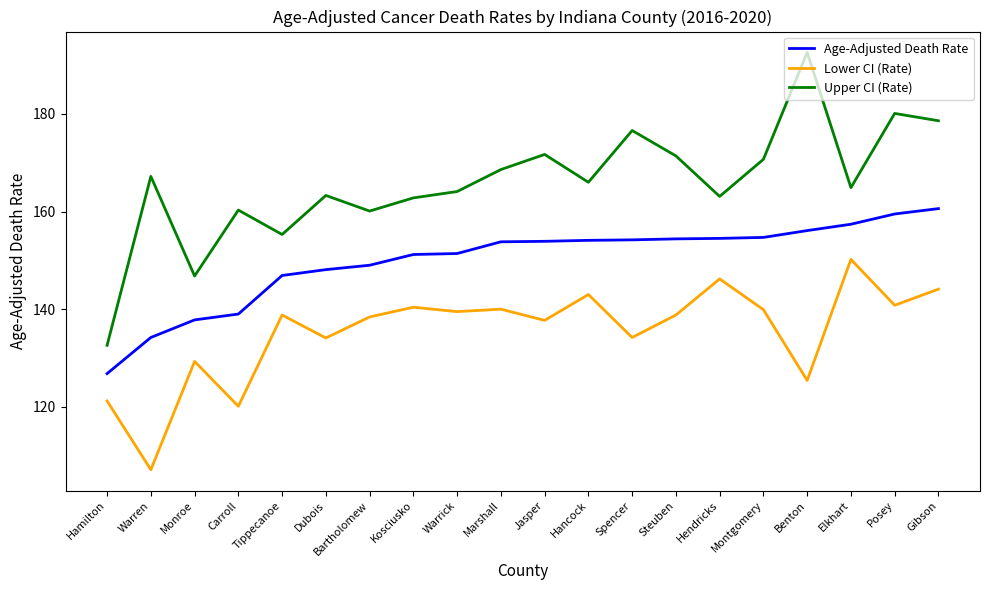

True or false: Age-Adjusted Death Rate and Upper CI (Rate) cross at least once.

False